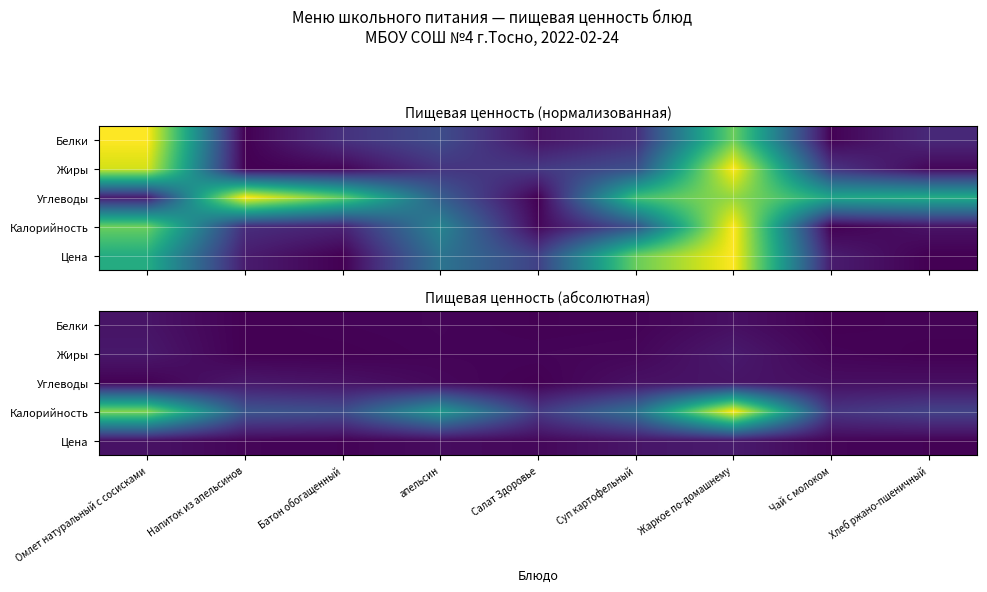

What is the difference between the Углеводы values at Омлет натуральный с сосисками and Напиток из апельсинов?

23.6